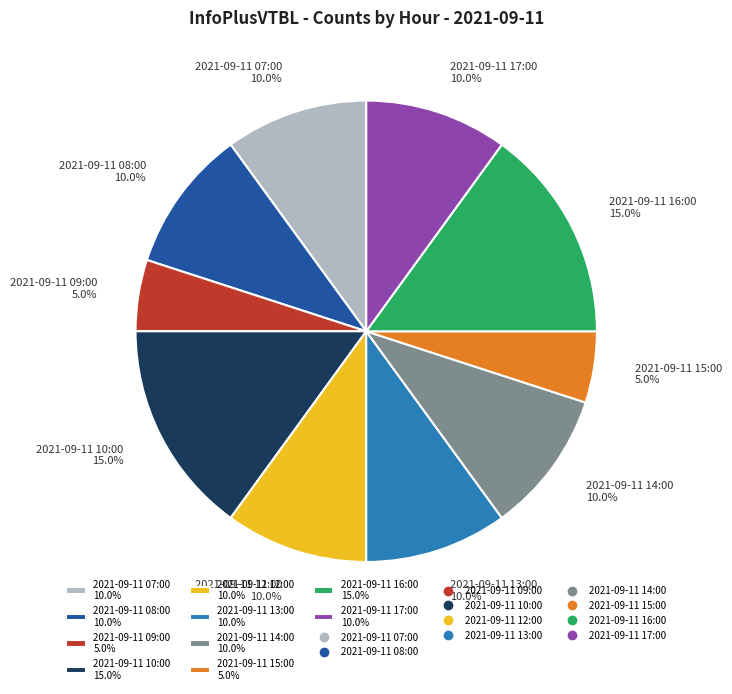

Which has a higher value, 2021-09-11 09:00 or 2021-09-11 07:00?

2021-09-11 07:00